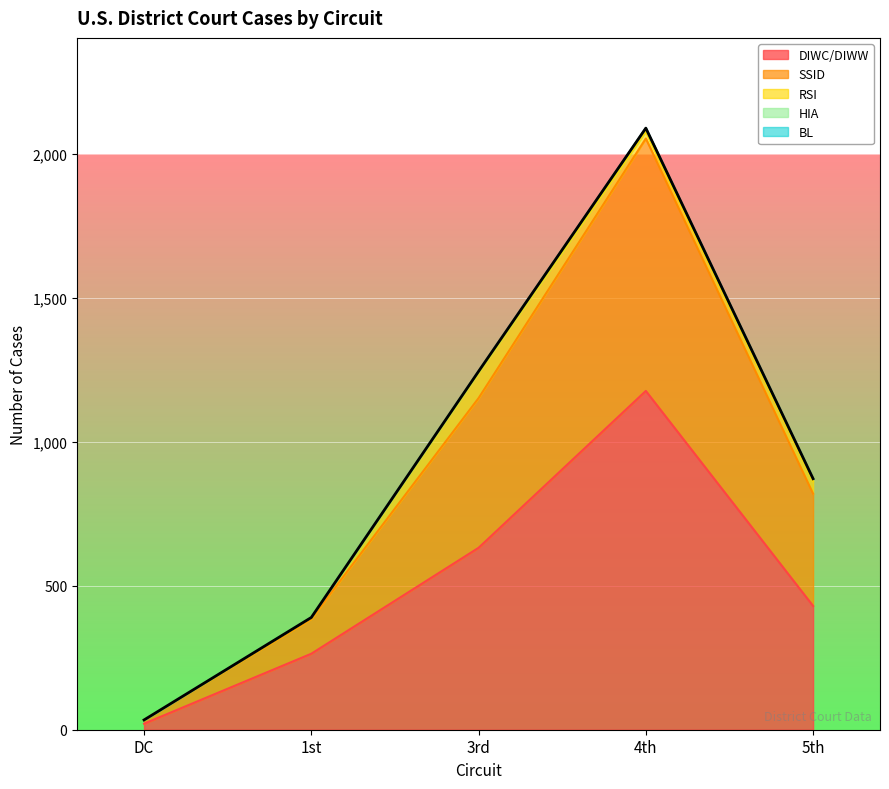

What is the spread (max minus min) of values at 3rd?

632